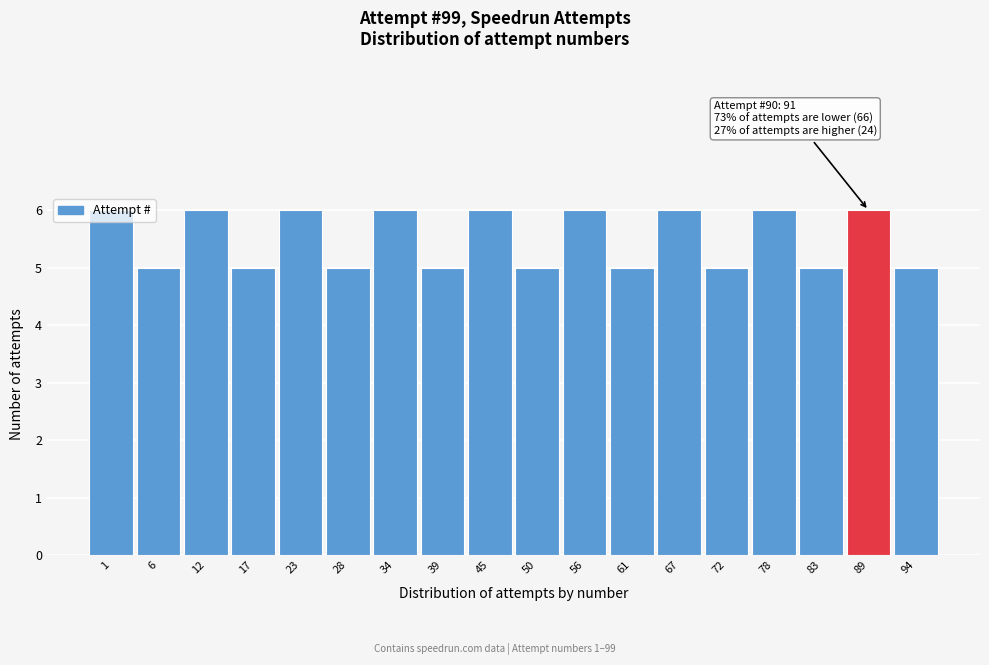

What is the sum of the values at 67 and 34?

12